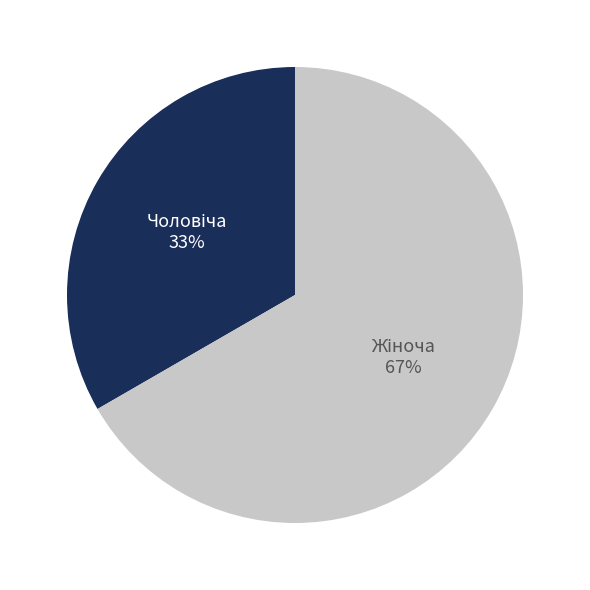

Is there any slice that represents more than half of the pie?

Yes